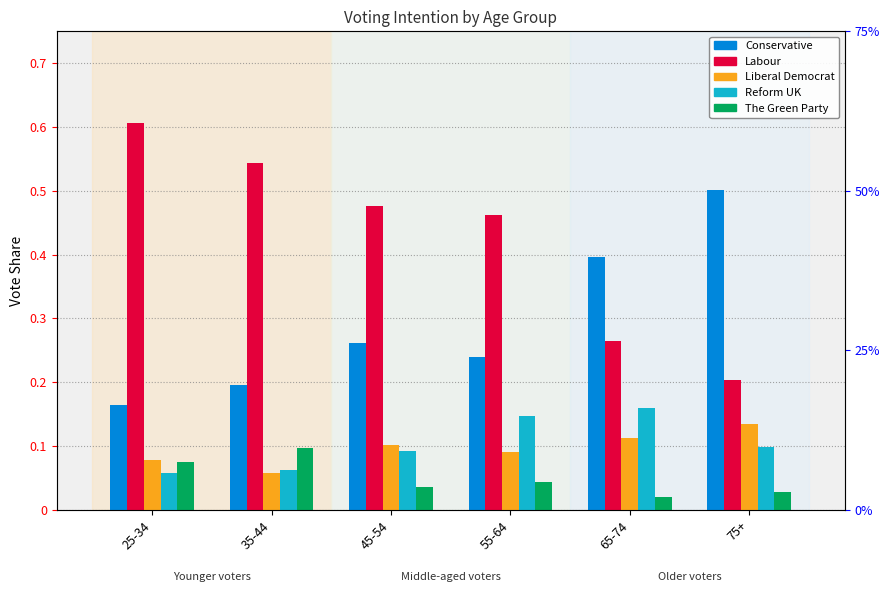

The Reform UK series shows 0.1 at 45-54. True or false?

False